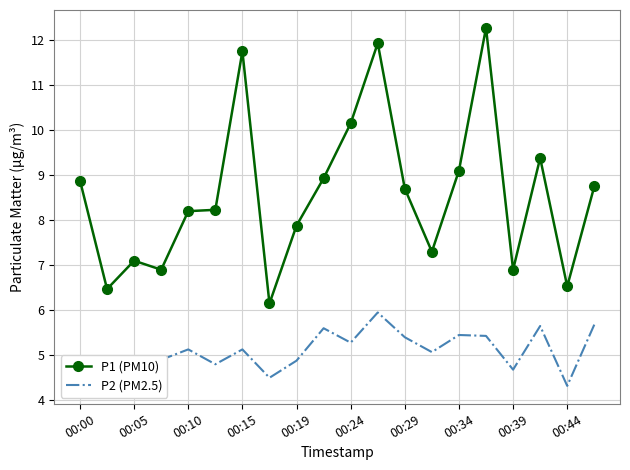

List the series in order of their overall mean, highest first.

P1 (PM10), P2 (PM2.5)